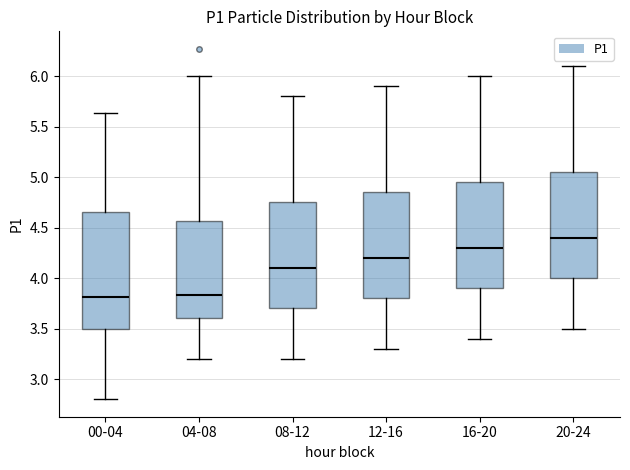

Which box has the highest median line?

20-24